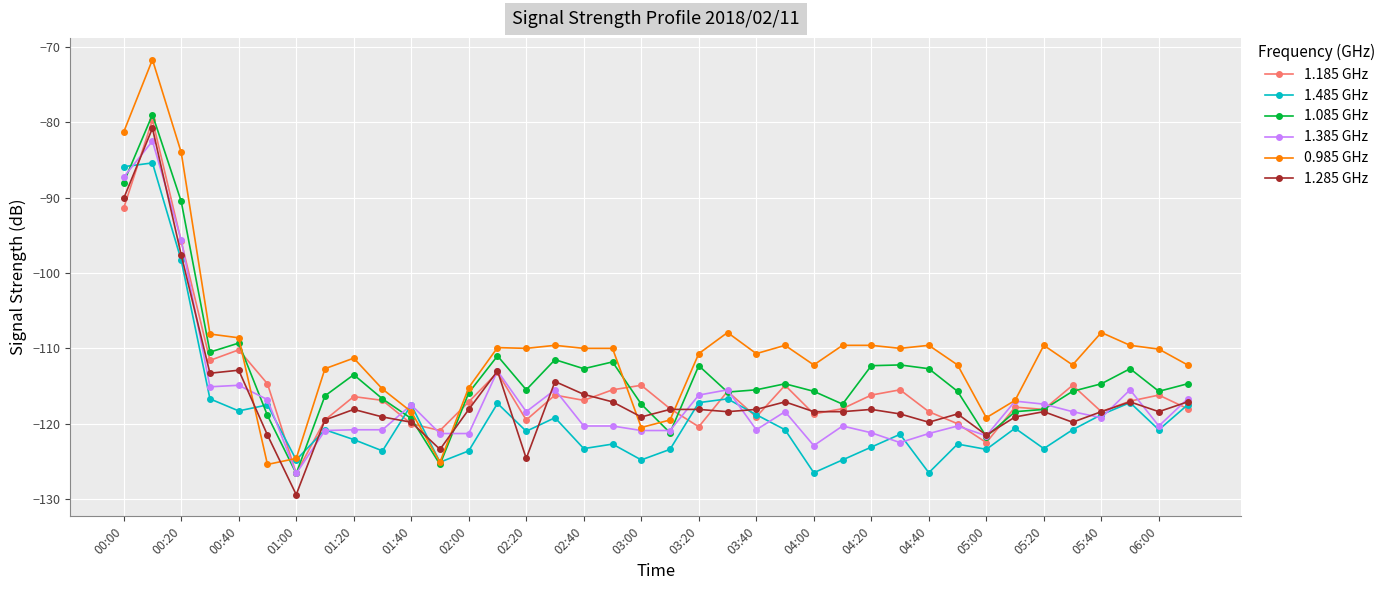

What is the average value of the 1.285 GHz series?

-116.3